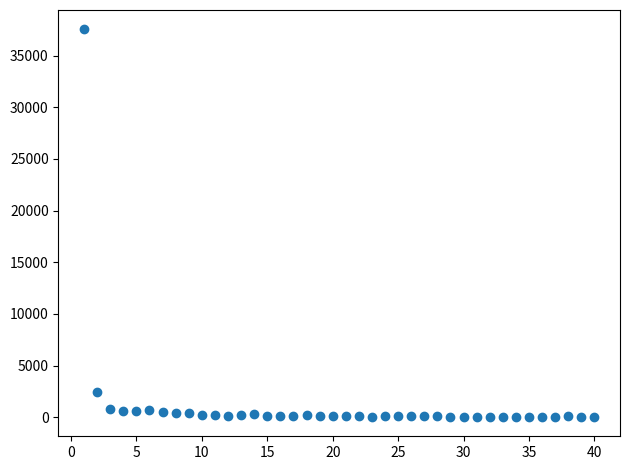

What is the range of X values (max minus min)?

39